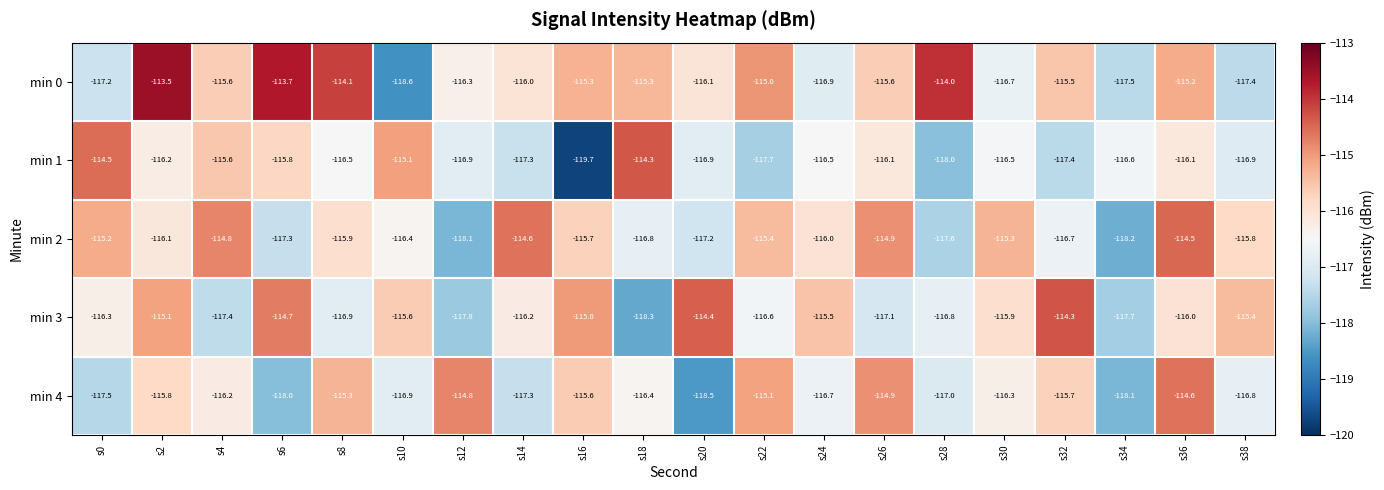

The value of min 3 at s30 is -56.5. True or false?

False